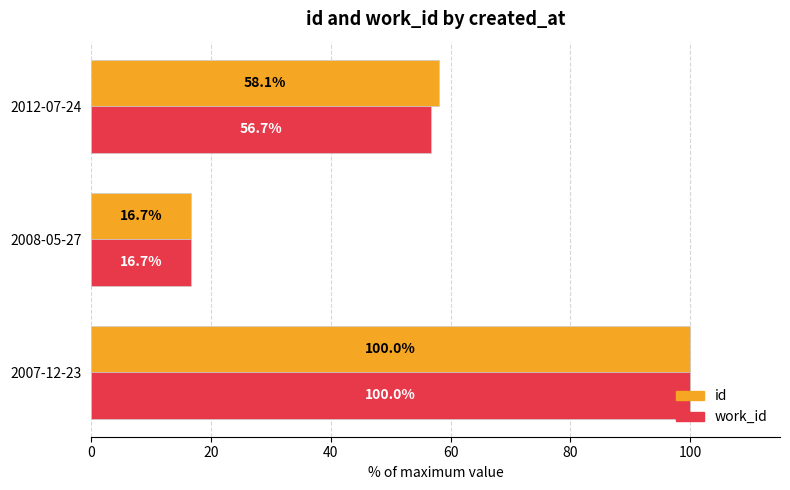

At which category does the chart reach its minimum across all series?

2008-05-27